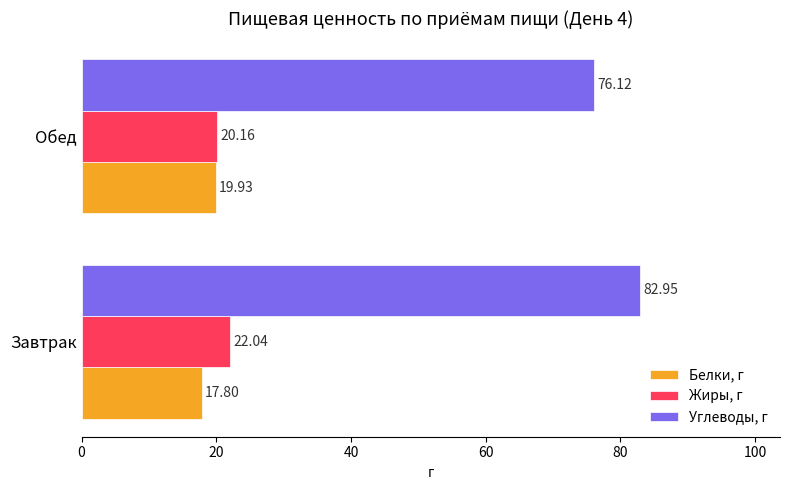

Which series has the largest range (max minus min)?

Углеводы, г